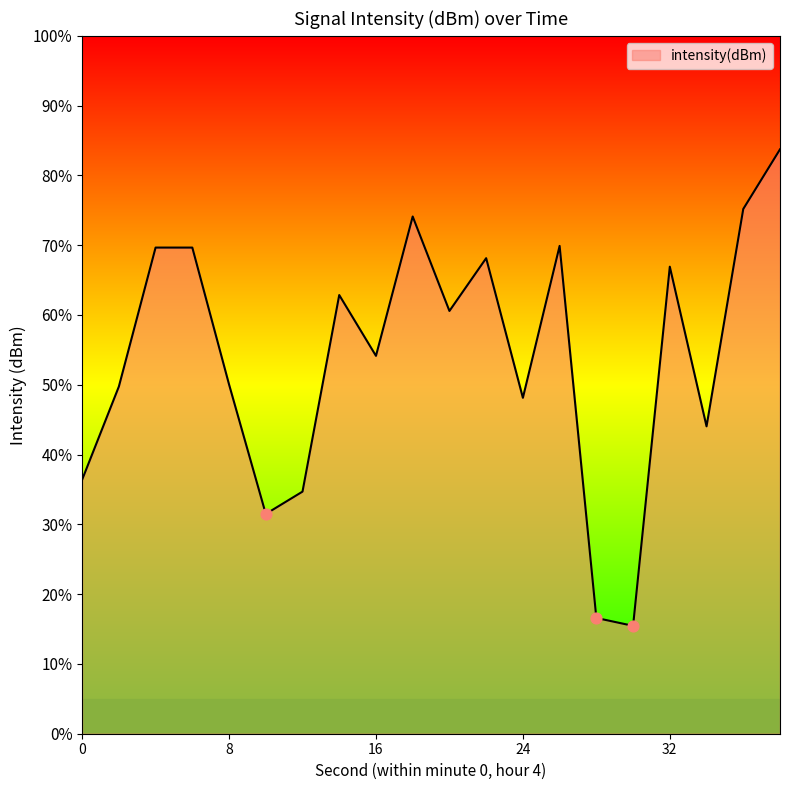

Which has a higher value, 4 or 38?

38